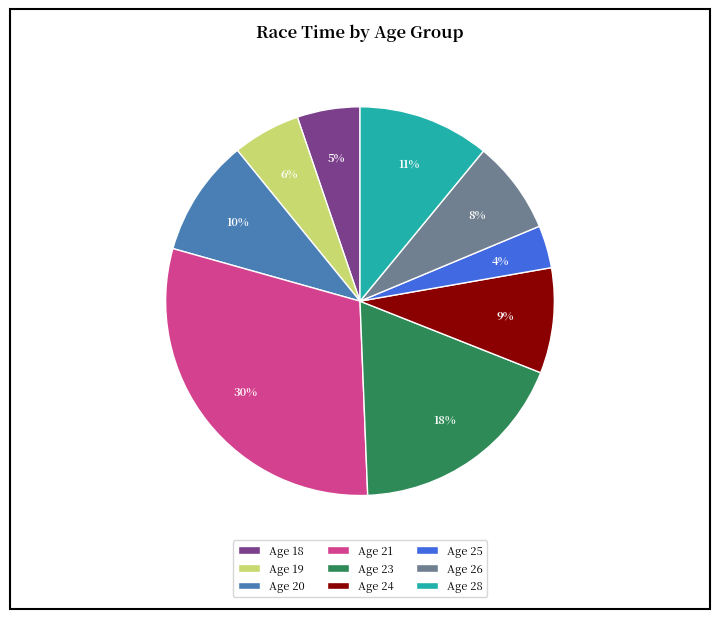

True or false: Age 28 accounts for 18% of the total.

False